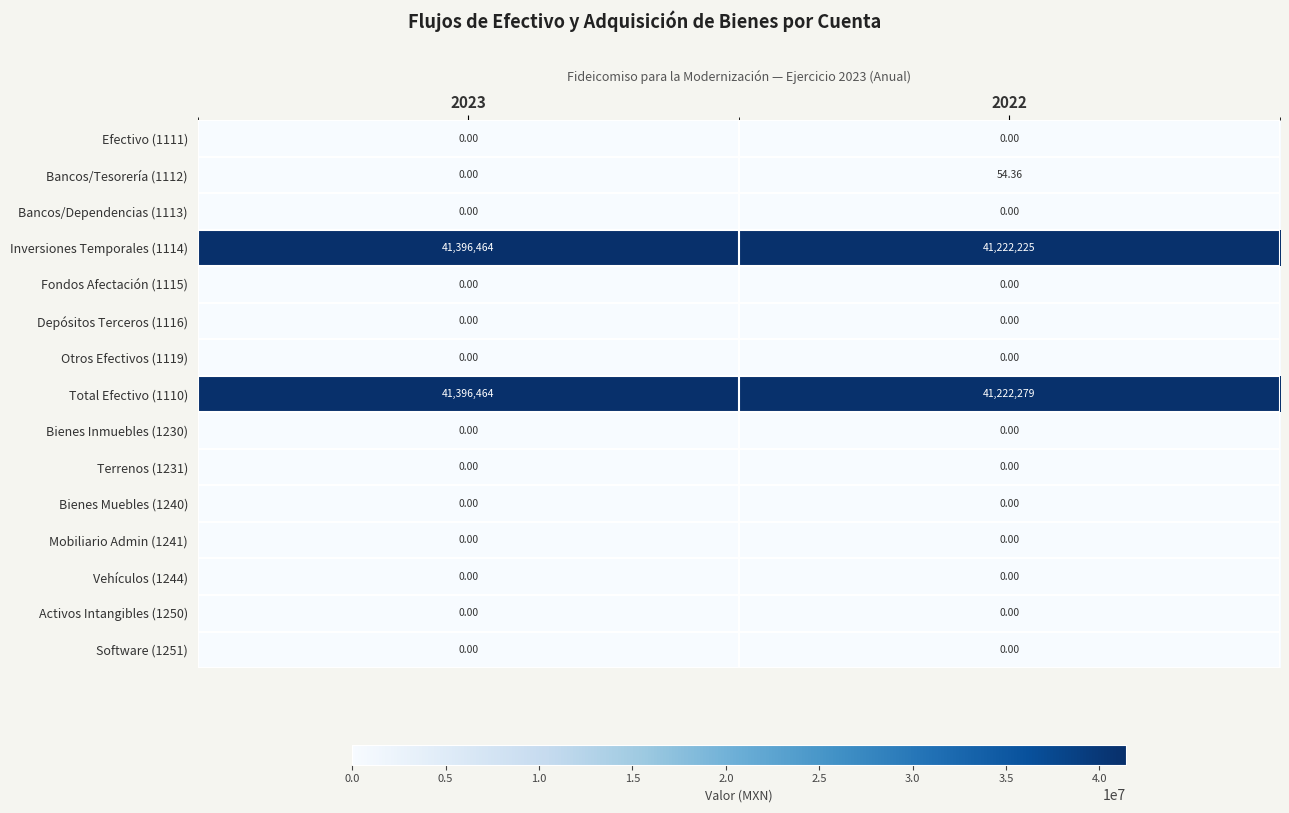

Is the value of Fondos Afectación (1115) at 2023 greater than the value of Inversiones Temporales (1114) at 2022?

No